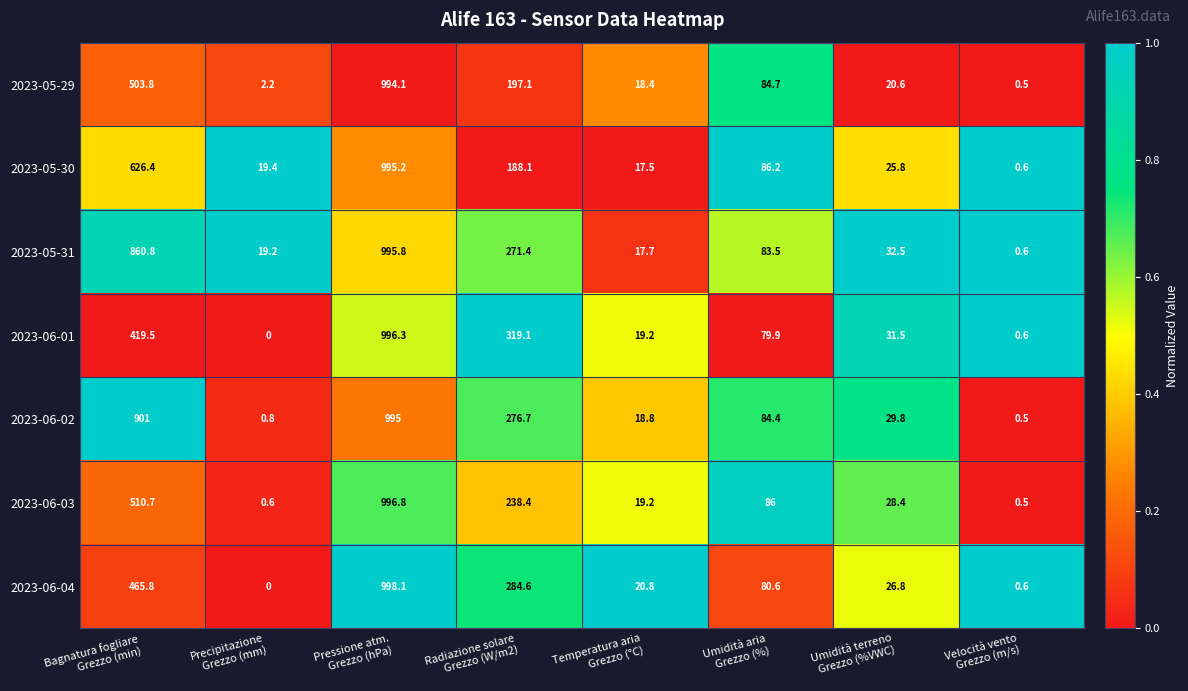

At how many categories does at least one series exceed 0?

8